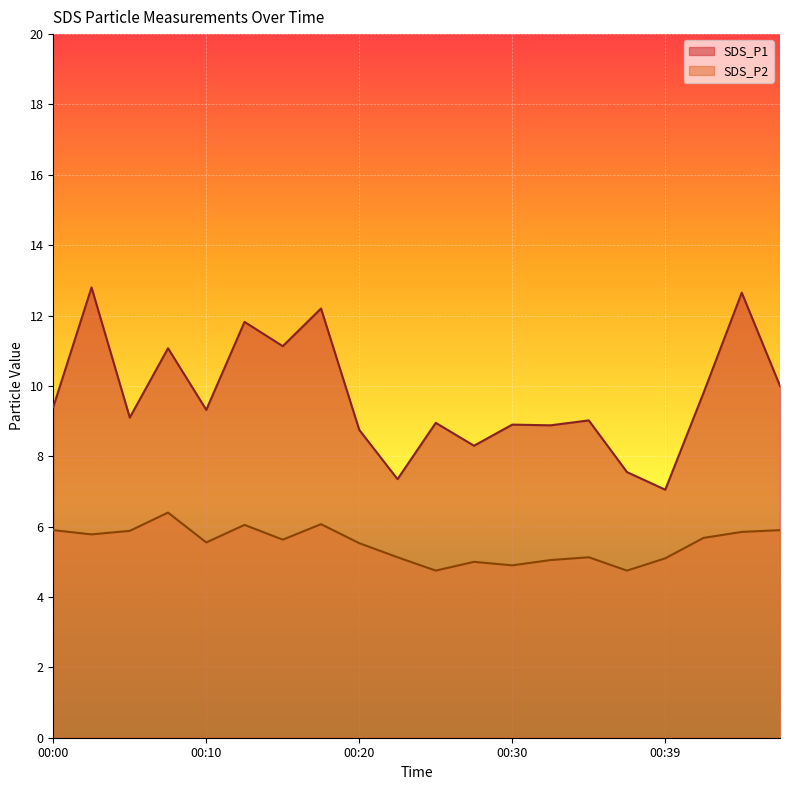

What is the value of the SDS_P1 point at the 4th from the left?

11.1